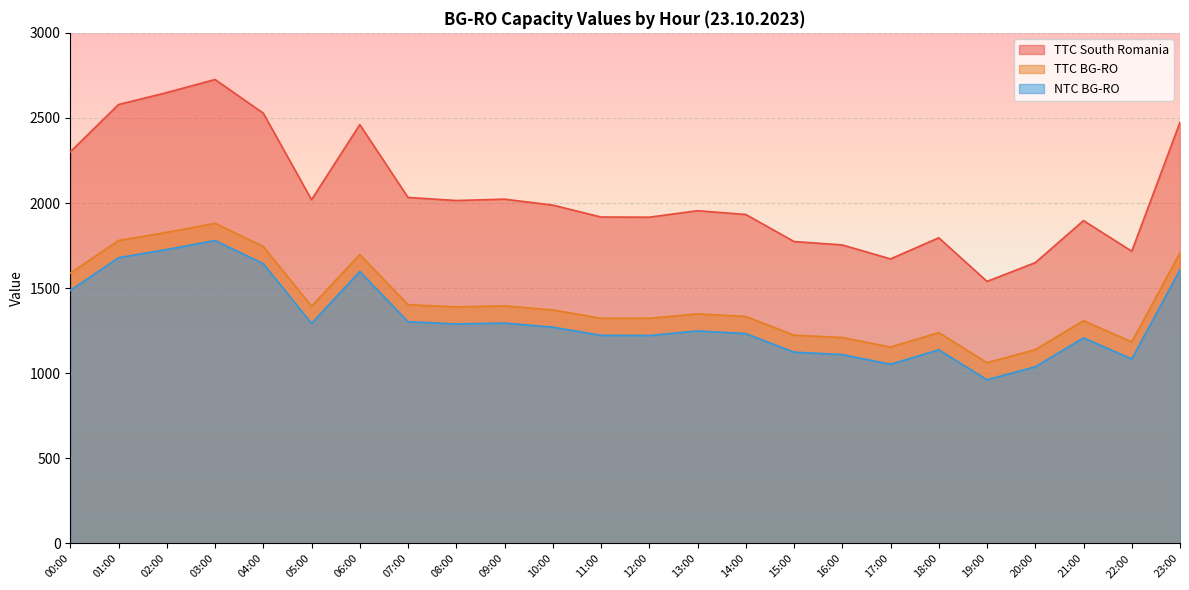

List the series in order of their peak value, lowest first.

NTC BG-RO, TTC BG-RO, TTC South Romania